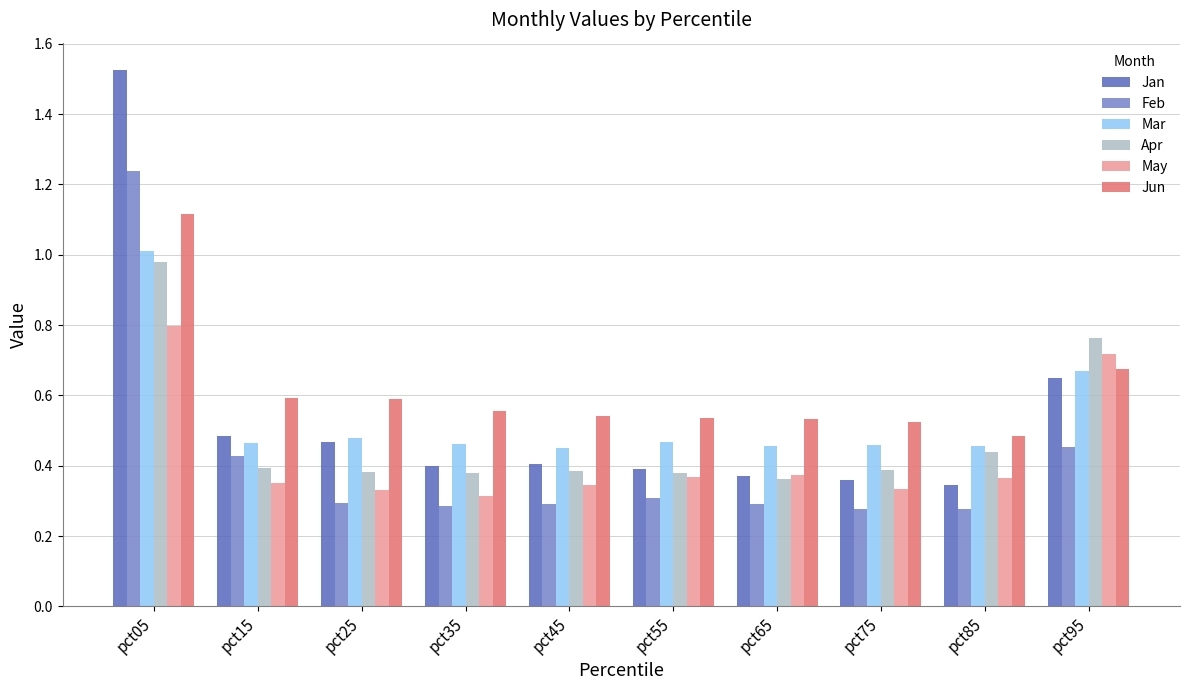

The Mar series shows 0.5 at pct65. True or false?

True